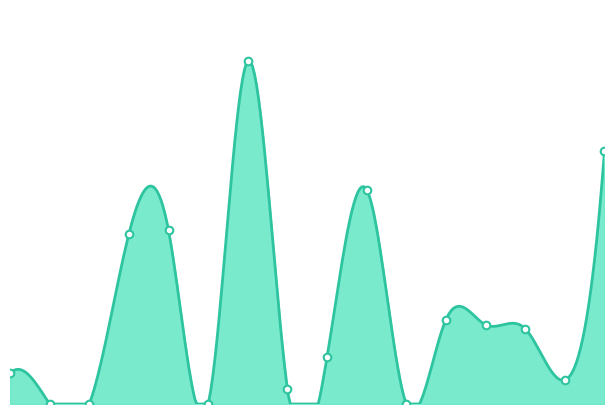

What is the ratio of the value at 2017-07-09 17:50 to the value at 2017-07-05 15:09?

3.2